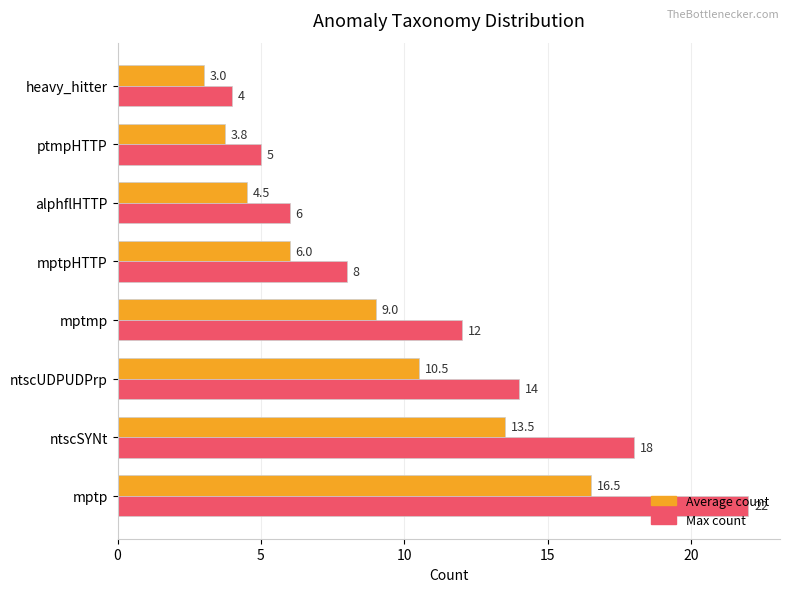

Between mptp and alphflHTTP, which series saw the biggest shift?

Max count